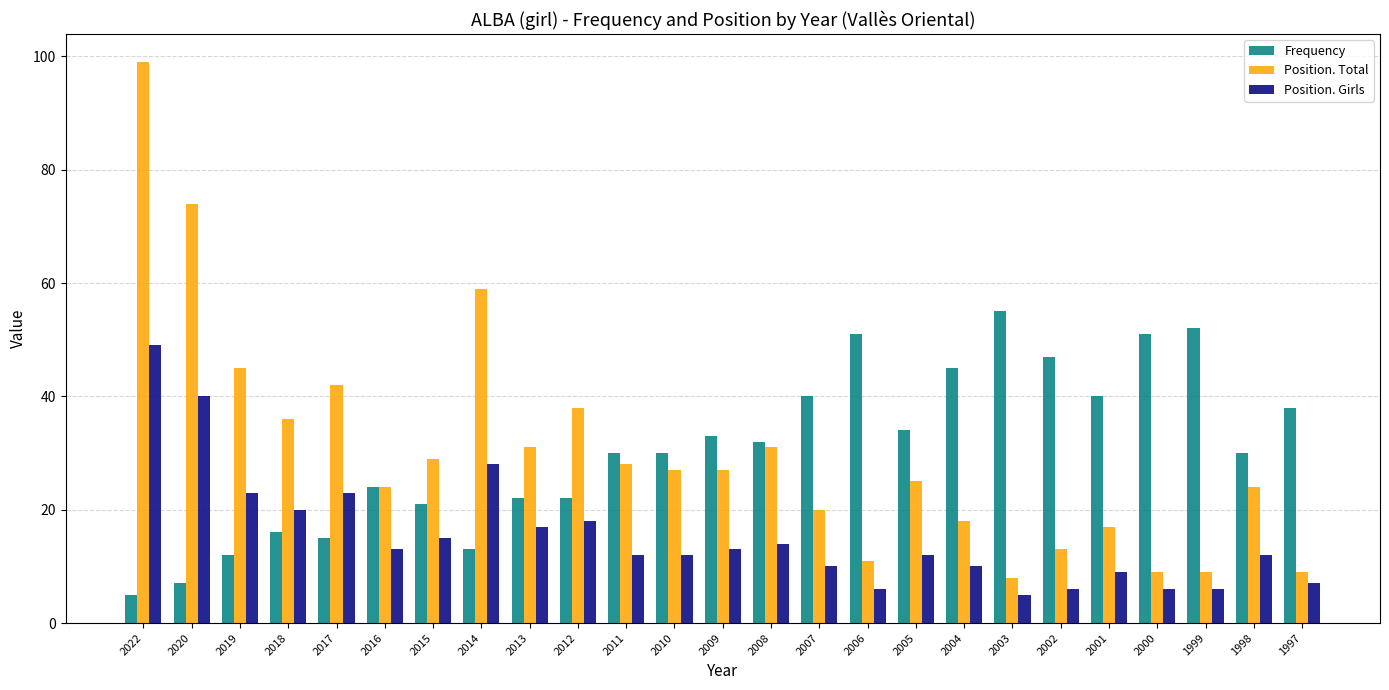

What is the sum of all Position. Girls values?

386